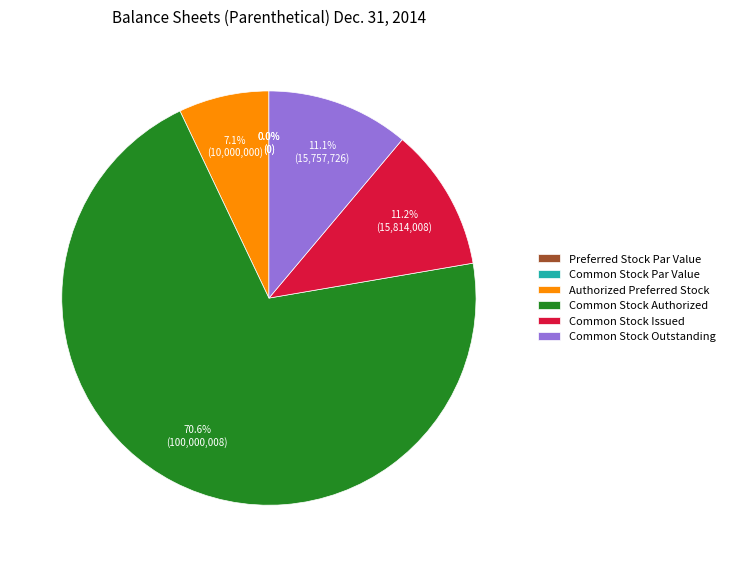

What is the largest slice in the pie chart?

Common Stock Authorized